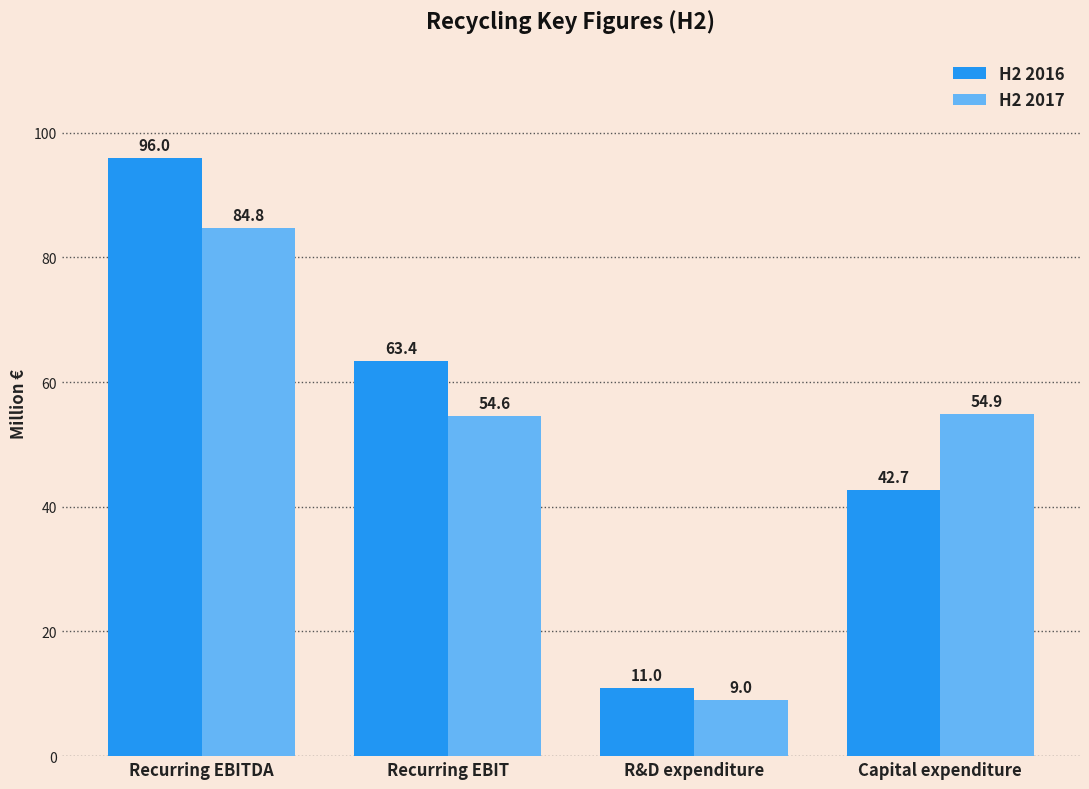

At which label does H2 2017 first exceed 54?

Recurring EBITDA